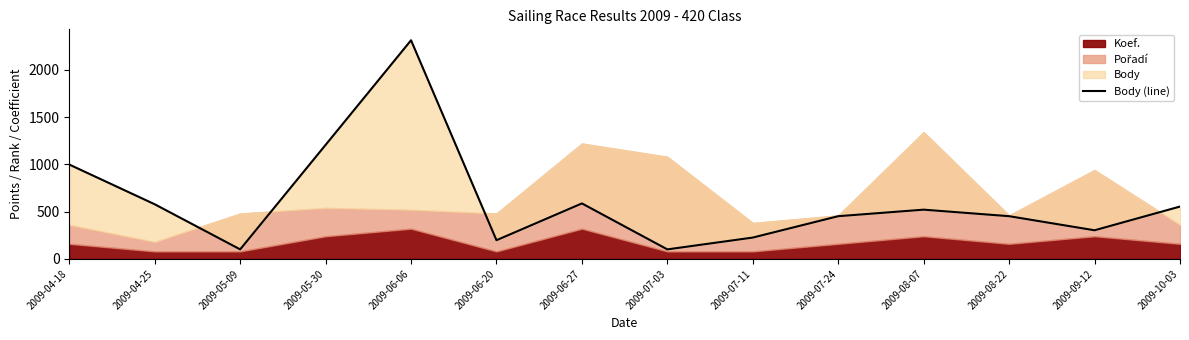

Does the chart have visible grid lines?

No